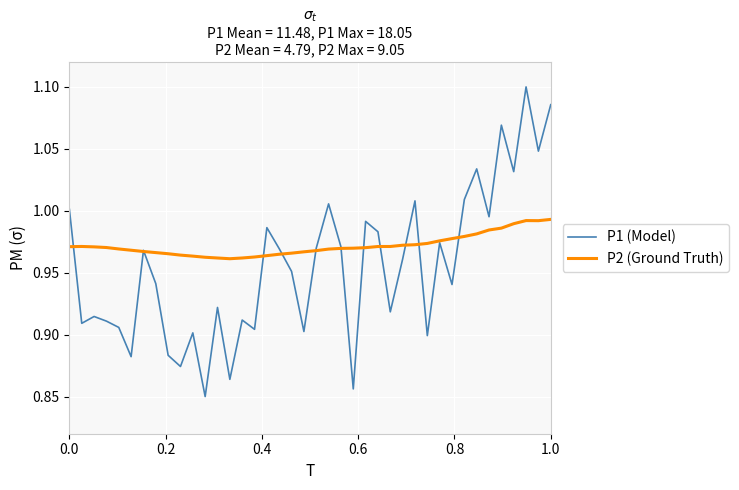

Rank the series by their average value, from highest to lowest.

P2 (Ground Truth), P1 (Model)